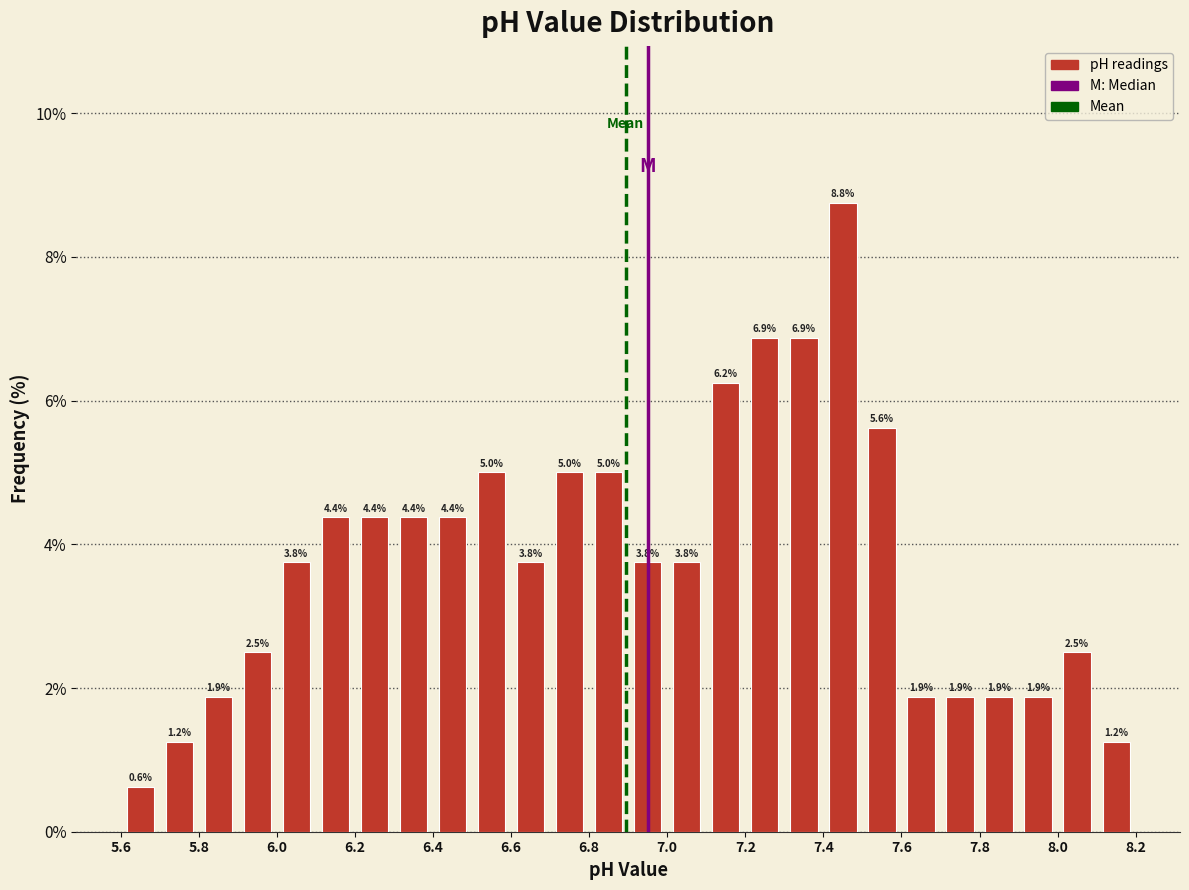

Reading left to right, list every bar in this chart as the range it spans on the x-axis followed by its height.

5.6 to 5.7: 0.6
5.7 to 5.8: 1.2
5.8 to 5.9: 1.9
5.9 to 6.0: 2.5
6.0 to 6.1: 3.8
6.1 to 6.2: 4.4
6.2 to 6.3: 4.4
6.3 to 6.4: 4.4
6.4 to 6.5: 4.4
6.5 to 6.6: 5.0
6.6 to 6.7: 3.8
6.7 to 6.8: 5.0
6.8 to 6.9: 5.0
6.9 to 7.0: 3.8
7.0 to 7.1: 3.8
7.1 to 7.2: 6.2
7.2 to 7.3: 6.9
7.3 to 7.4: 6.9
7.4 to 7.5: 8.8
7.5 to 7.6: 5.6
7.6 to 7.7: 1.9
7.7 to 7.8: 1.9
7.8 to 7.9: 1.9
7.9 to 8.0: 1.9
8.0 to 8.1: 2.5
8.1 to 8.2: 1.2